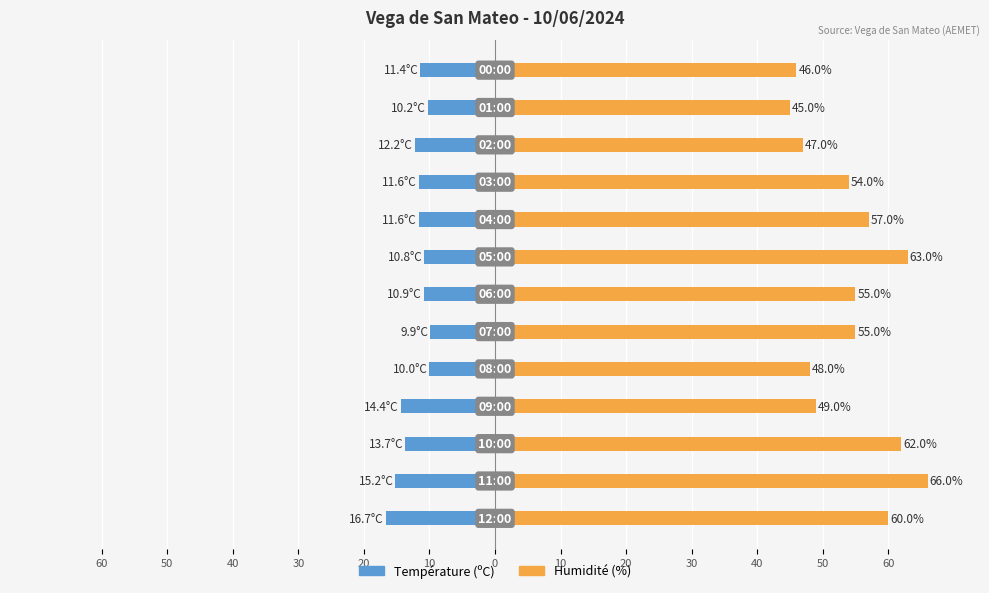

What is the difference between the maximum and minimum values in the Température (ºC) series?

6.8